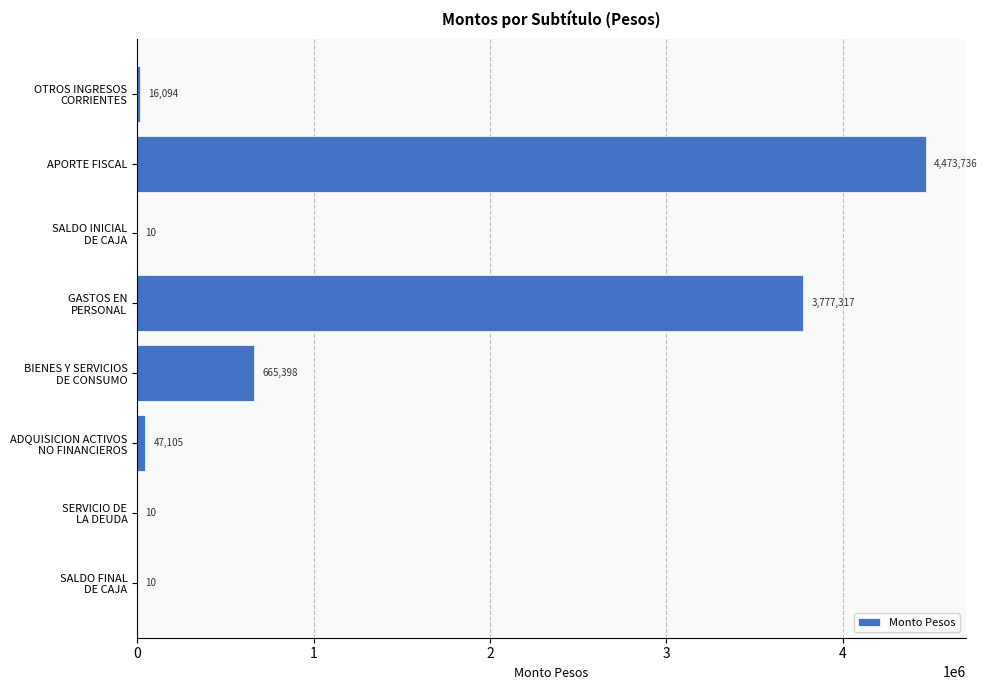

What is the sum of all values?

8979680